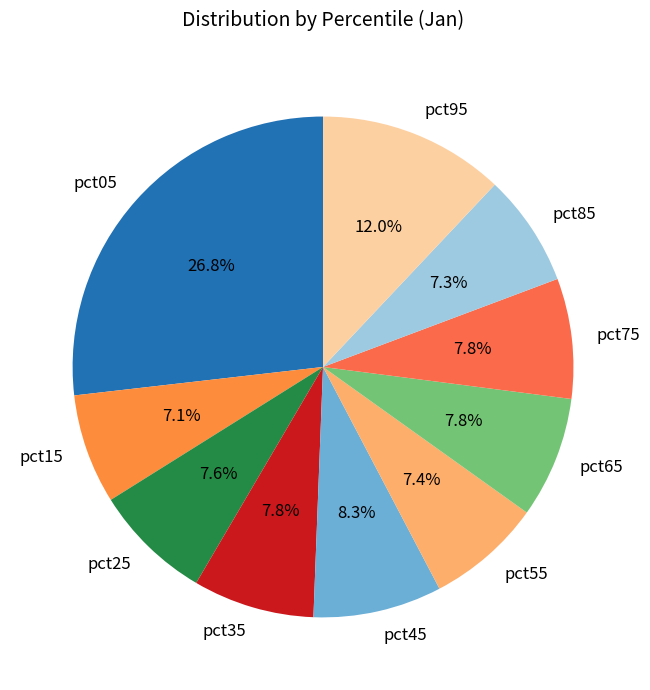

Do pct45 and pct95 together represent more than half of the pie?

No